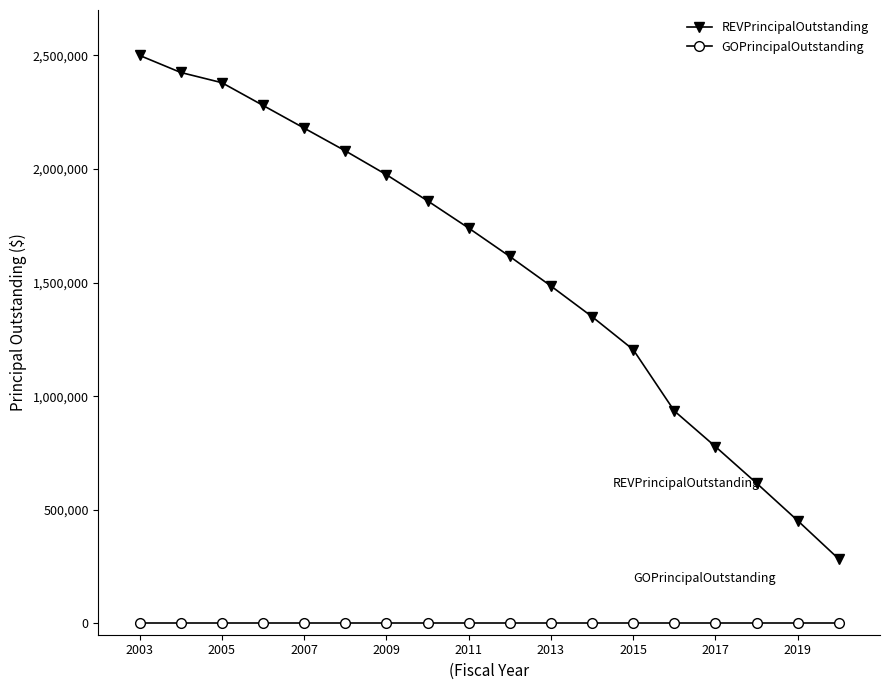

What are all the series names shown in the legend?

REVPrincipalOutstanding, GOPrincipalOutstanding